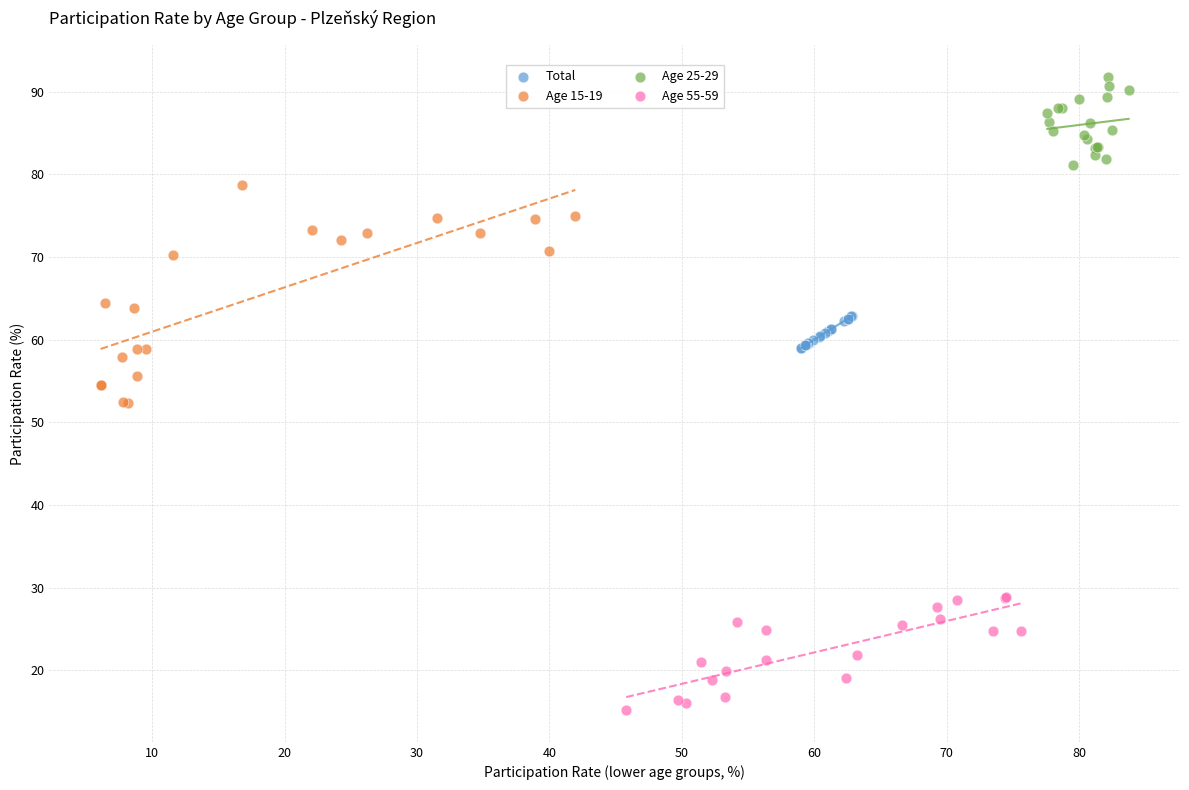

What are all the series names shown in the legend?

Total, Age 15-19, Age 25-29, Age 55-59